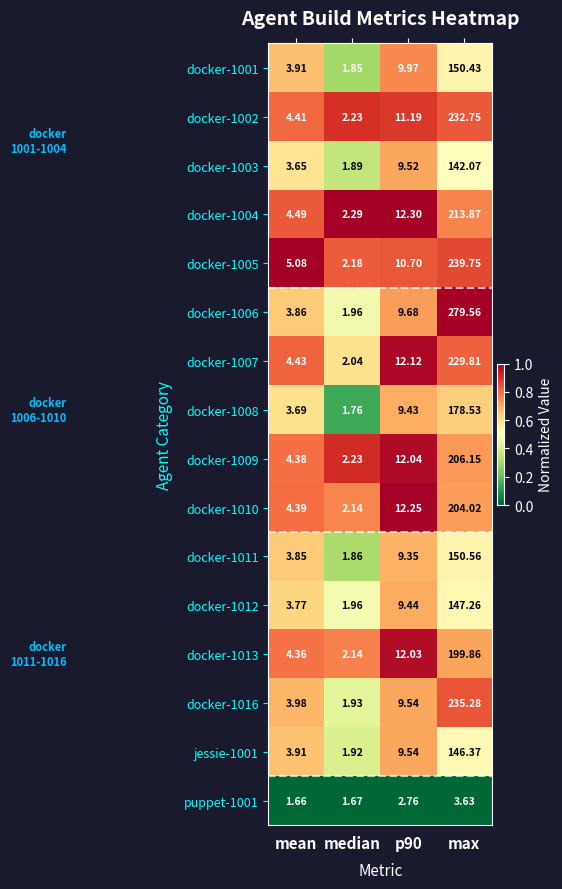

What is the maximum value shown in the chart?

279.6